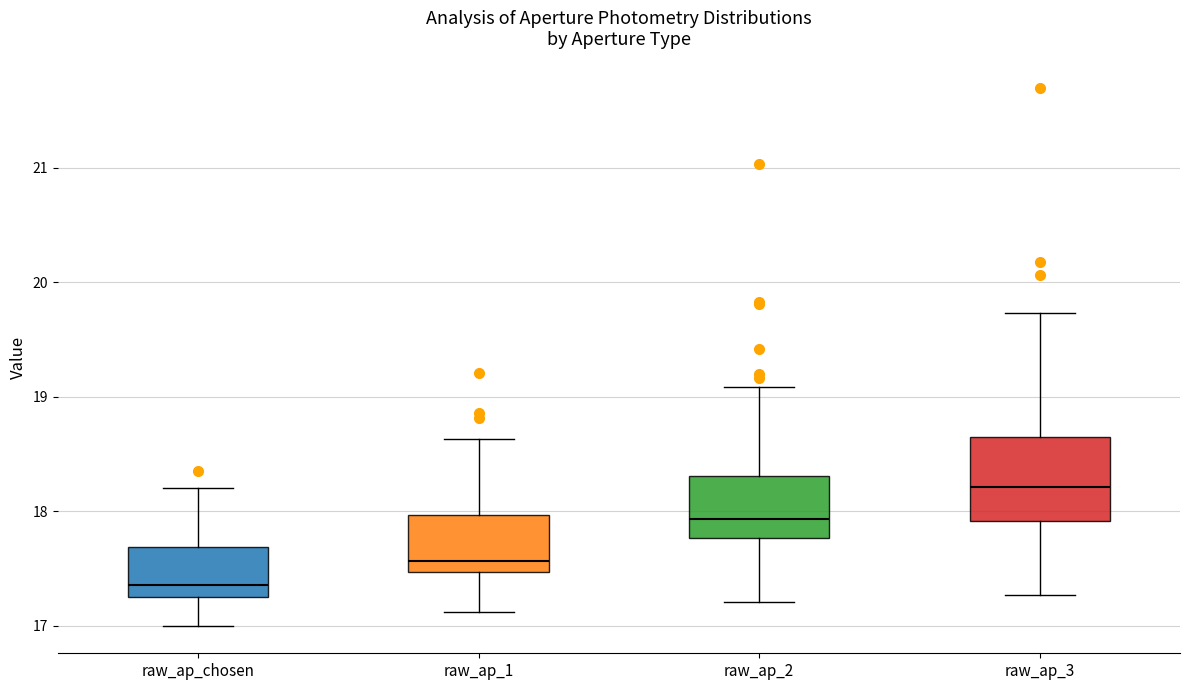

Which box has the highest median line?

raw_ap_3